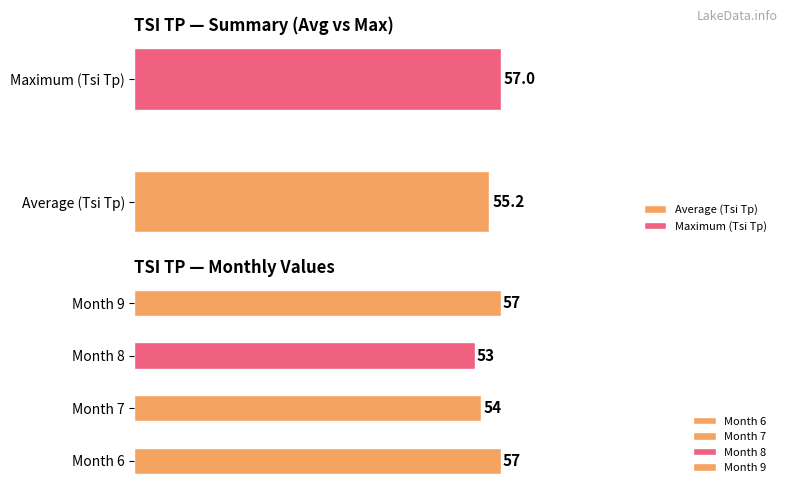

What is the difference between the maximum and minimum values?

4